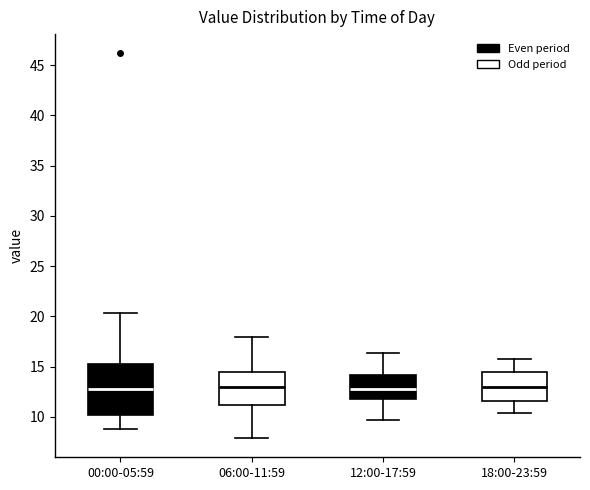

Which box is the tallest, from its lower edge to its upper edge?

00:00-05:59